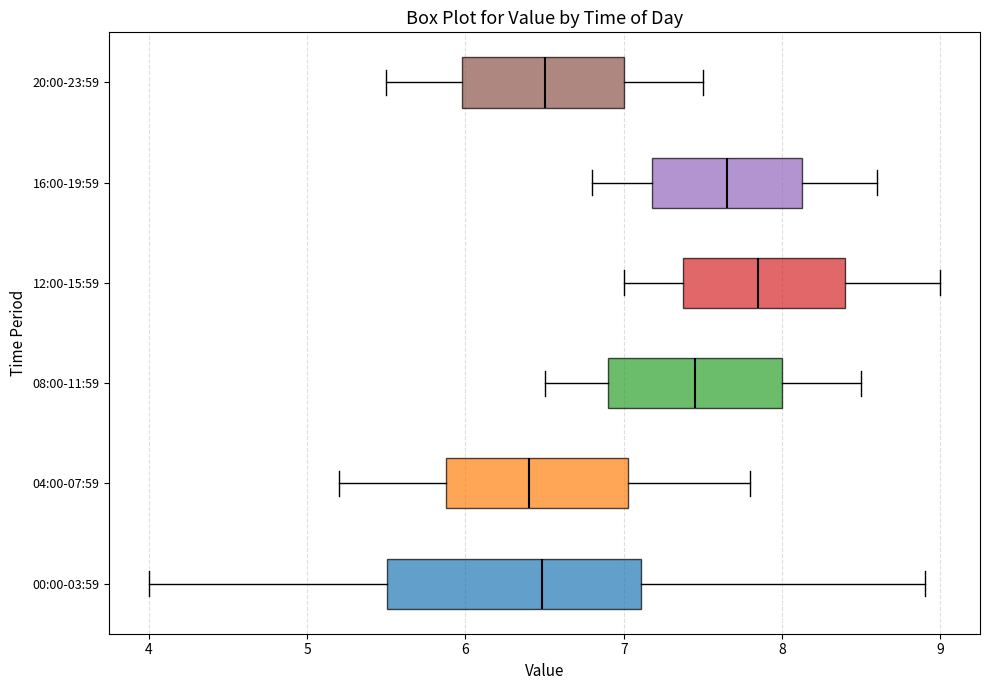

Reading bottom to top, read every box against the x-axis: the position of its median line, the range the box covers, and the ends of its whiskers. The values are not printed on the chart, so give them approximately, as read against the axis.

00:00-03:59: median 6.5, box 5.5 to 7.1, whiskers 4.0 to 8.9
04:00-07:59: median 6.4, box 5.9 to 7.0, whiskers 5.2 to 7.8
08:00-11:59: median 7.5, box 6.9 to 8.0, whiskers 6.5 to 8.5
12:00-15:59: median 7.9, box 7.4 to 8.4, whiskers 7.0 to 9.0
16:00-19:59: median 7.7, box 7.2 to 8.1, whiskers 6.8 to 8.6
20:00-23:59: median 6.5, box 6.0 to 7.0, whiskers 5.5 to 7.5